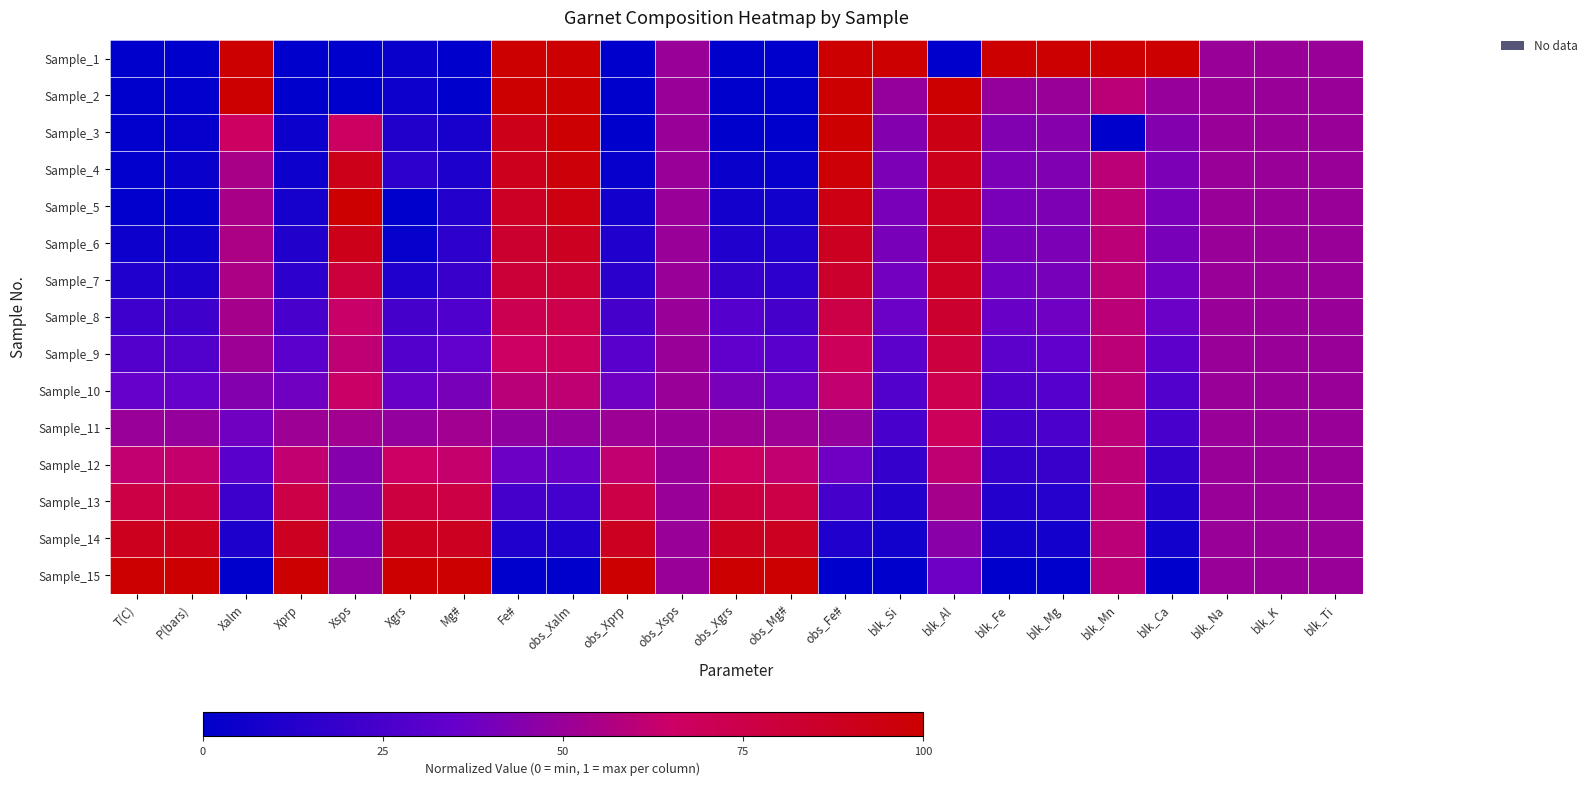

List the series in order of their peak value, lowest first.

Sample_12, Sample_11, Sample_10, Sample_13, Sample_9, Sample_8, Sample_7, Sample_14, Sample_6, Sample_4, Sample_3, Sample_1, Sample_2, Sample_5, Sample_15